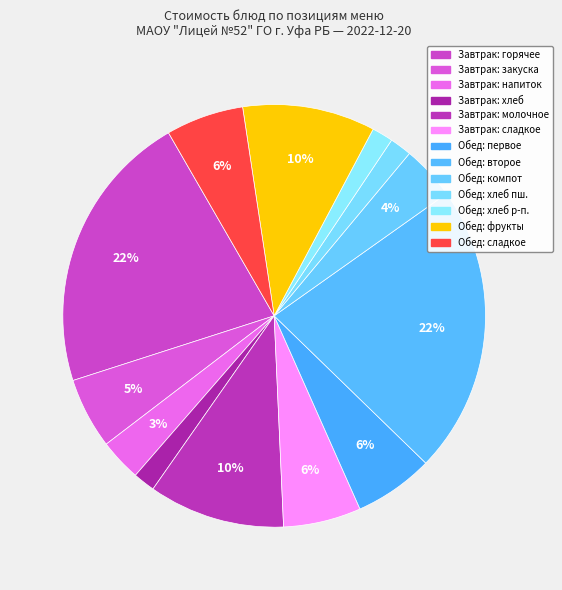

Count the number of slices in the pie.

13